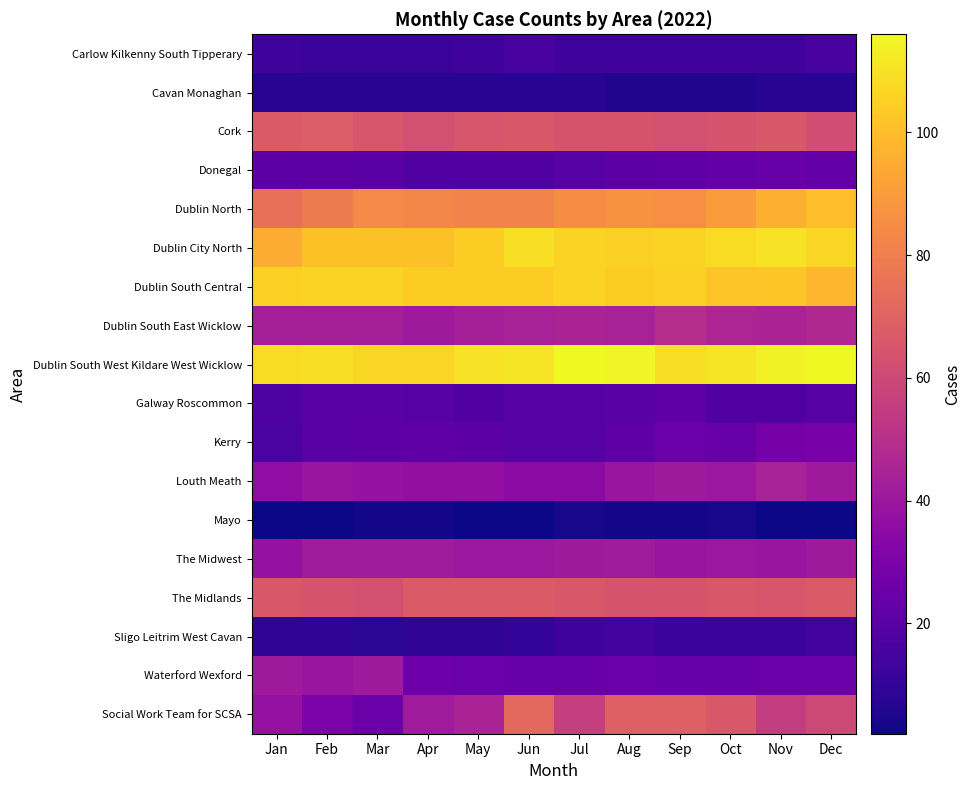

Reading left to right, what are all the values shown in this chart?

Carlow Kilkenny South Tipperary: Jan=13	Feb=12	Mar=12	Apr=12	May=13	Jun=15	Jul=13	Aug=13	Sep=13	Oct=13	Nov=13	Dec=15
Cavan Monaghan: Jan=7	Feb=7	Mar=7	Apr=7	May=7	Jun=7	Jul=7	Aug=6	Sep=6	Oct=6	Nov=7	Dec=7
Cork: Jan=67	Feb=68	Mar=65	Apr=63	May=65	Jun=66	Jul=64	Aug=64	Sep=63	Oct=64	Nov=66	Dec=62
Donegal: Jan=21	Feb=21	Mar=20	Apr=18	May=18	Jun=18	Jul=19	Aug=21	Sep=22	Oct=23	Nov=24	Dec=23
Dublin North: Jan=75	Feb=79	Mar=84	Apr=83	May=82	Jun=82	Jul=85	Aug=87	Sep=86	Oct=90	Nov=96	Dec=100
Dublin City North: Jan=95	Feb=101	Mar=101	Apr=101	May=104	Jun=109	Jul=106	Aug=105	Sep=106	Oct=108	Nov=110	Dec=107
Dublin South Central: Jan=105	Feb=106	Mar=106	Apr=104	May=104	Jun=104	Jul=106	Aug=104	Sep=105	Oct=102	Nov=103	Dec=98
Dublin South East Wicklow: Jan=43	Feb=43	Mar=43	Apr=41	May=43	Jun=44	Jul=45	Aug=44	Sep=49	Oct=46	Nov=45	Dec=47
Dublin South West Kildare West Wicklow: Jan=108	Feb=109	Mar=107	Apr=107	May=110	Jun=111	Jul=116	Aug=115	Sep=109	Oct=111	Nov=114	Dec=116
Galway Roscommon: Jan=17	Feb=20	Mar=20	Apr=19	May=18	Jun=19	Jul=19	Aug=20	Sep=22	Oct=18	Nov=18	Dec=19
Kerry: Jan=16	Feb=20	Mar=21	Apr=22	May=21	Jun=19	Jul=19	Aug=22	Sep=25	Oct=24	Nov=28	Dec=29
Louth Meath: Jan=36	Feb=39	Mar=38	Apr=37	May=37	Jun=35	Jul=35	Aug=39	Sep=41	Oct=40	Nov=44	Dec=41
Mayo: Jan=2	Feb=2	Mar=3	Apr=3	May=2	Jun=2	Jul=4	Aug=3	Sep=3	Oct=4	Nov=2	Dec=2
The Midwest: Jan=38	Feb=42	Mar=42	Apr=42	May=40	Jun=40	Jul=41	Aug=42	Sep=39	Oct=40	Nov=39	Dec=41
The Midlands: Jan=66	Feb=64	Mar=63	Apr=67	May=67	Jun=67	Jul=66	Aug=64	Sep=64	Oct=66	Nov=65	Dec=67
Sligo Leitrim West Cavan: Jan=9	Feb=9	Mar=8	Apr=9	May=9	Jun=10	Jul=13	Aug=14	Sep=12	Oct=12	Nov=12	Dec=14
Waterford Wexford: Jan=41	Feb=39	Mar=41	Apr=26	May=25	Jun=24	Jul=24	Aug=25	Sep=24	Oct=24	Nov=25	Dec=25
Social Work Team for SCSA: Jan=38	Feb=30	Mar=25	Apr=42	May=45	Jun=72	Jul=56	Aug=69	Sep=69	Oct=66	Nov=55	Dec=60